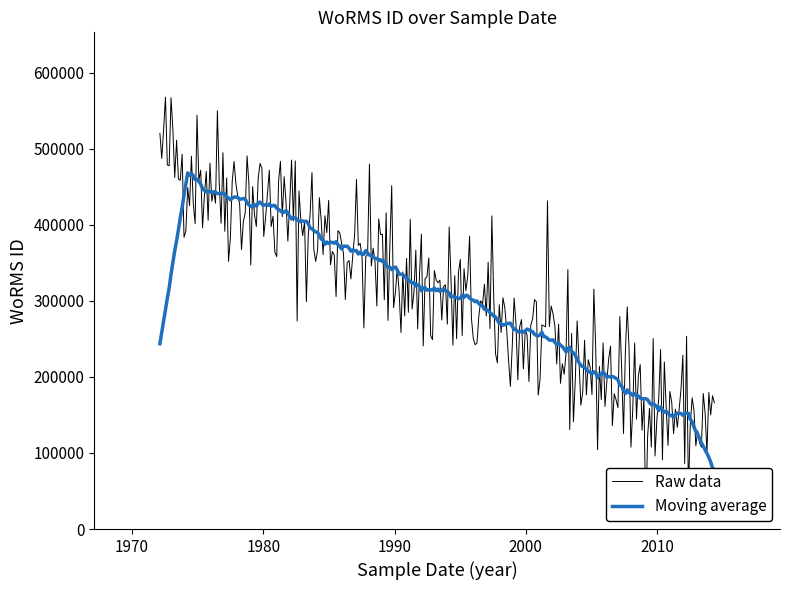

Which category has the lowest value across all series?

27-08-2013